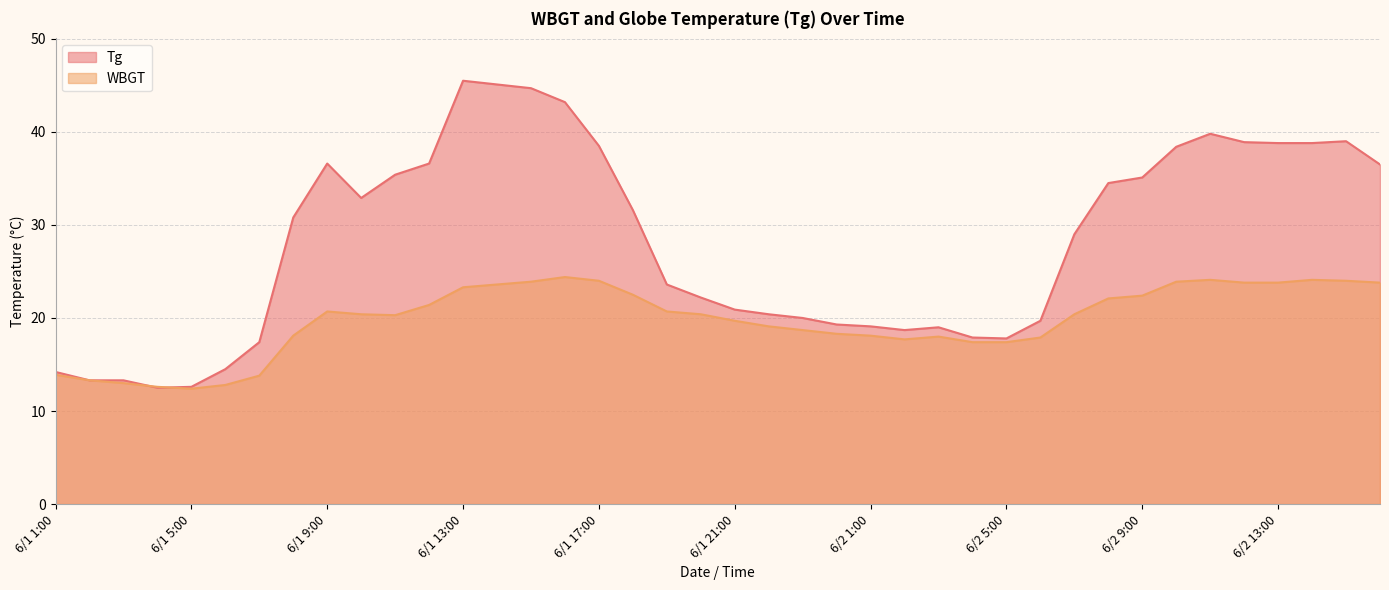

What is the value of the WBGT point at the 16th from the left?

24.4